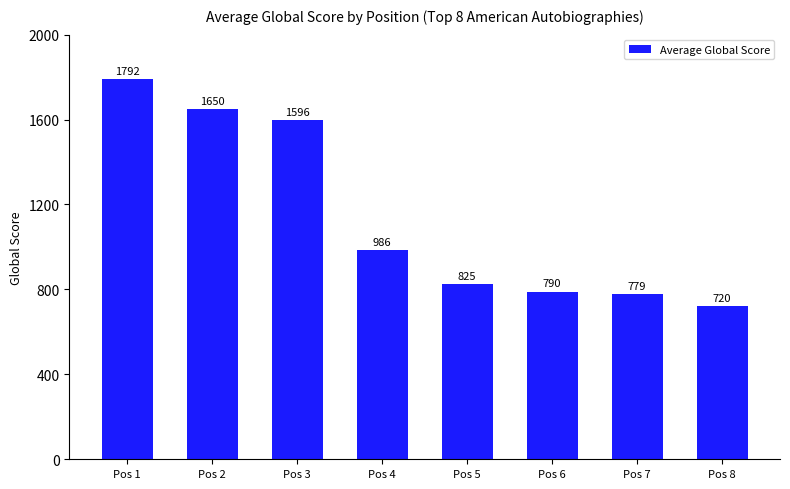

What is the difference between the values at Pos 7 and Pos 2?

871